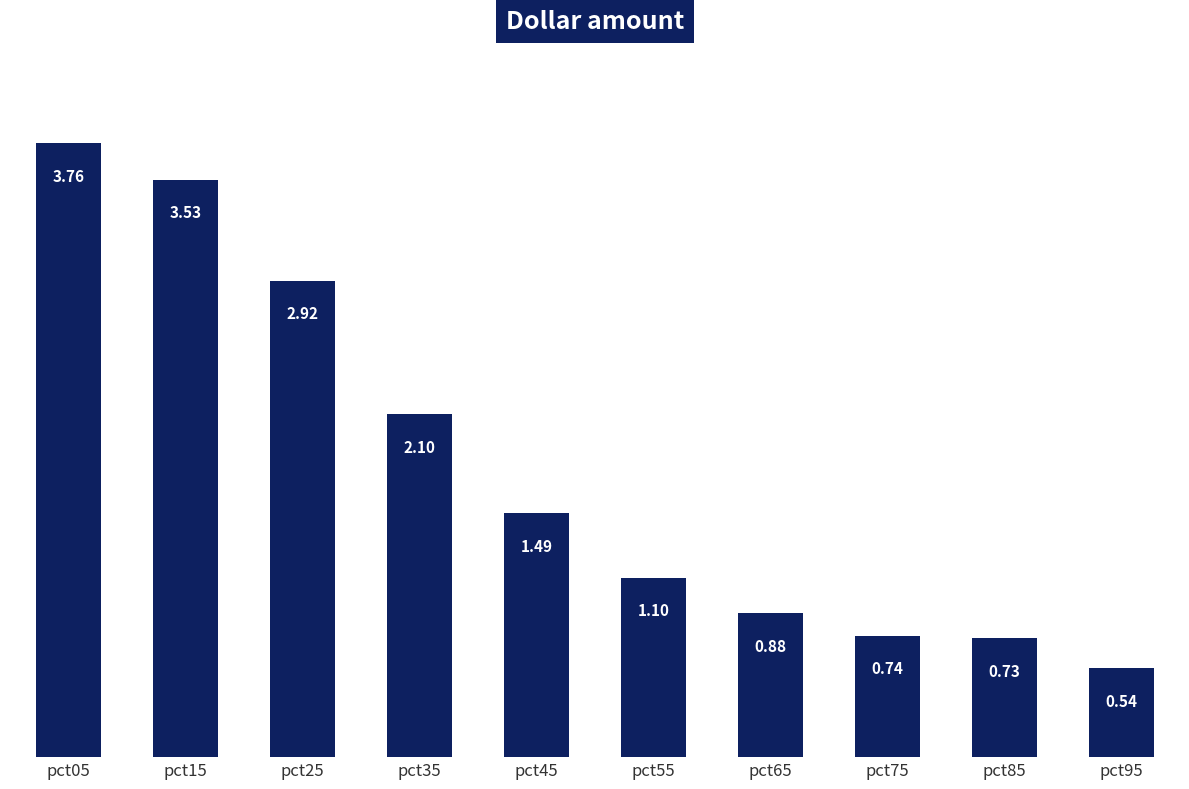

What is the average value?

1.8